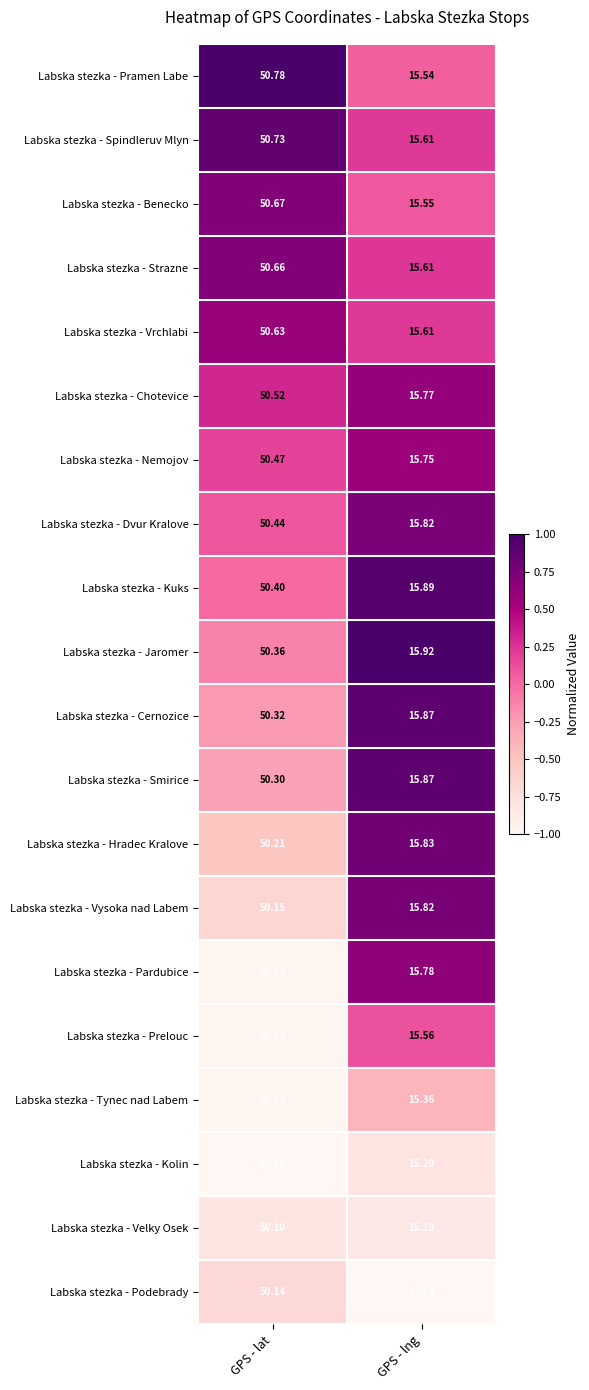

How many values in the Labska stezka - Cernozice series are below 50?

1